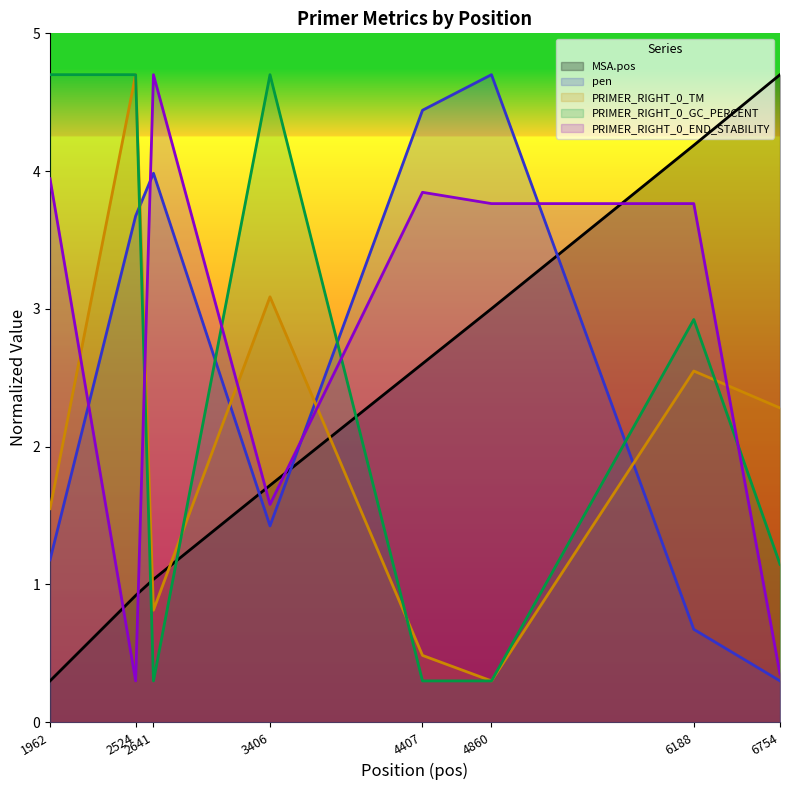

Reading left to right, what are all the values shown in this chart?

MSA.pos: 0.3	0.9	1.0	1.7	2.6	3.0	4.2	4.7
pen: 1.2	3.7	4.0	1.4	4.4	4.7	0.7	0.3
PRIMER_RIGHT_0_TM: 1.5	4.7	0.8	3.1	0.5	0.3	2.5	2.3
PRIMER_RIGHT_0_GC_PERCENT: 4.7	4.7	0.3	4.7	0.3	0.3	2.9	1.1
PRIMER_RIGHT_0_END_STABILITY: 3.9	0.3	4.7	1.6	3.8	3.8	3.8	0.3